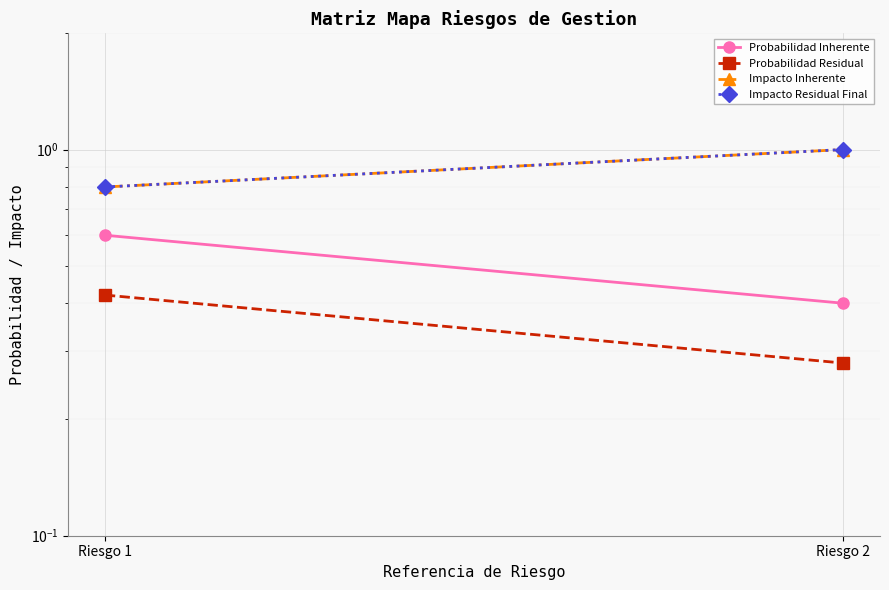

Is the value of Probabilidad Residual at Riesgo 2 greater than the value of Probabilidad Inherente at Riesgo 1?

No